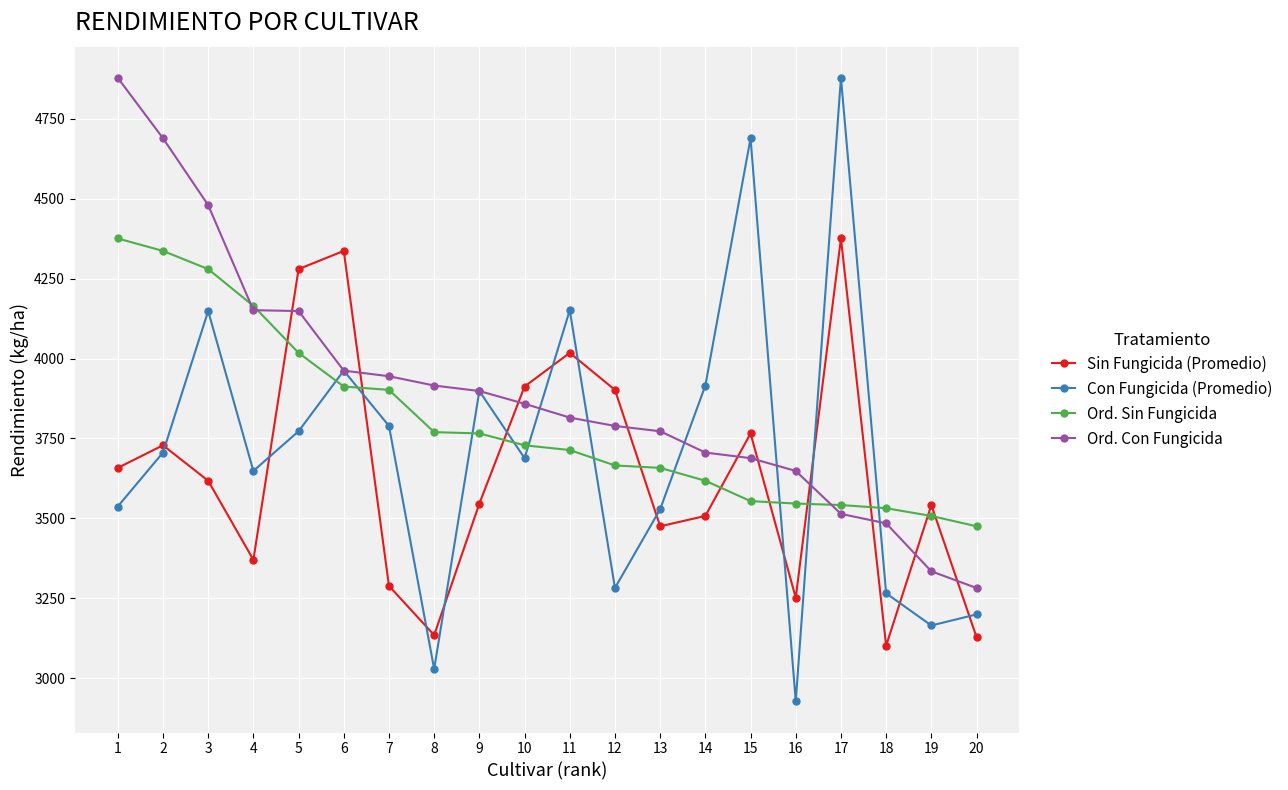

Which series ends up on top after the final intersection of Sin Fungicida (Promedio) and Ord. Sin Fungicida?

Ord. Sin Fungicida